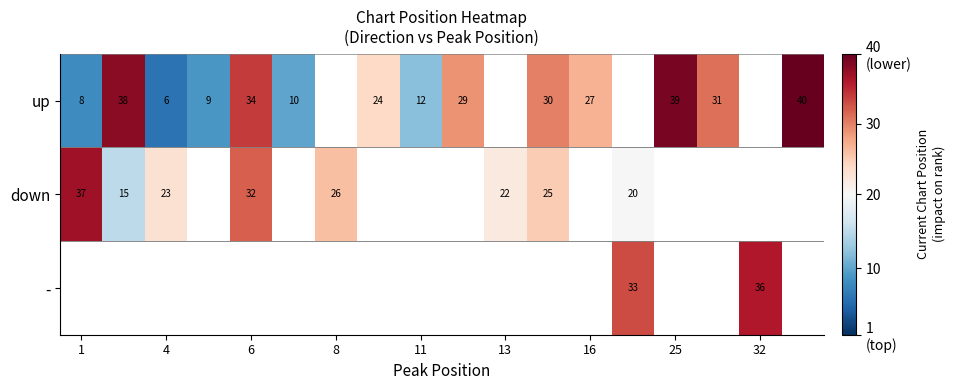

The value of up at 1 is 8. True or false?

True